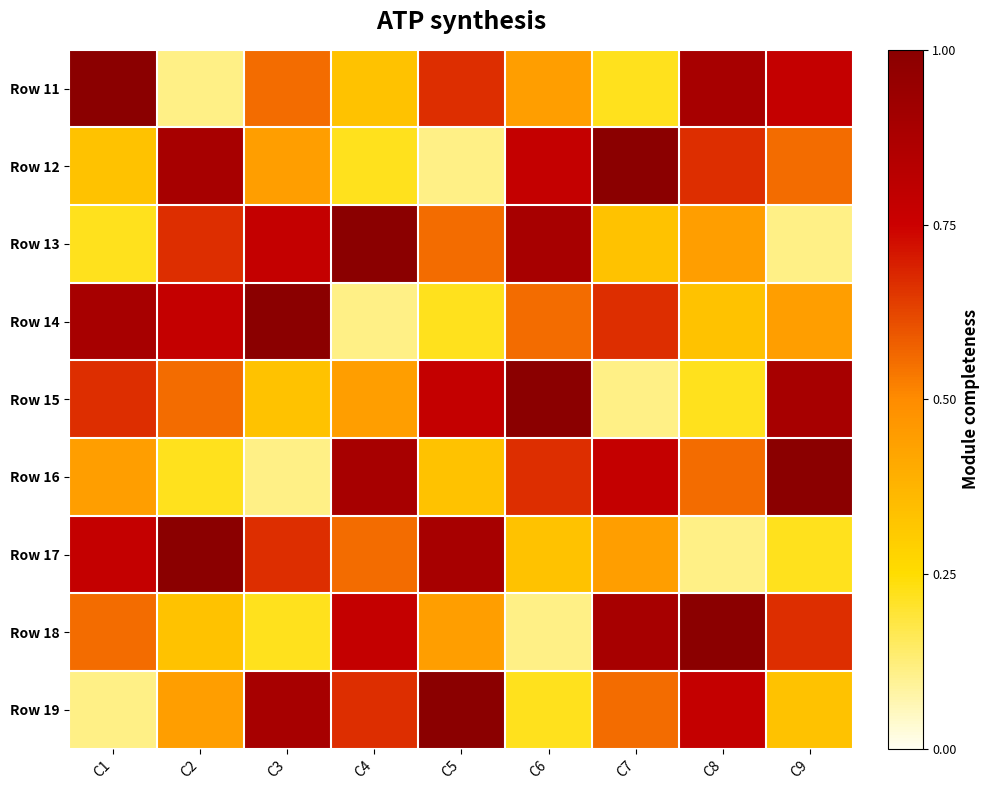

Between C8 and C3, which is larger?

C8